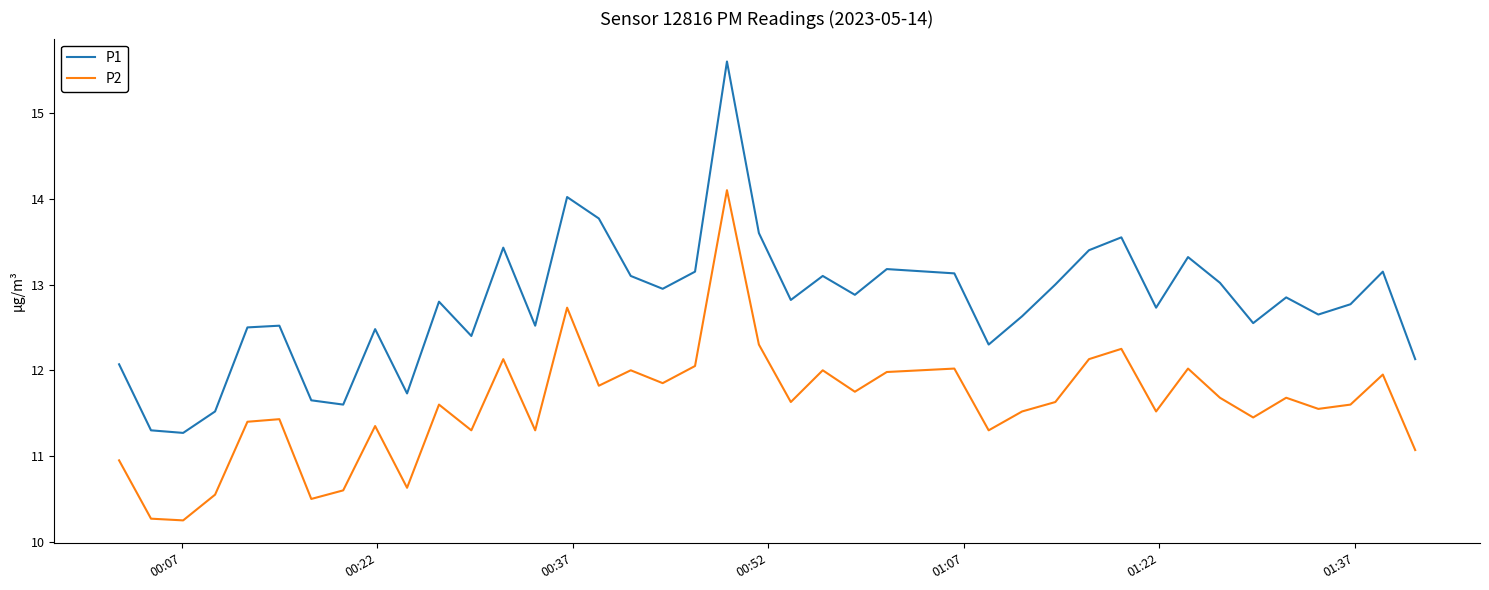

True or false: P2 and P1 cross at least once.

False